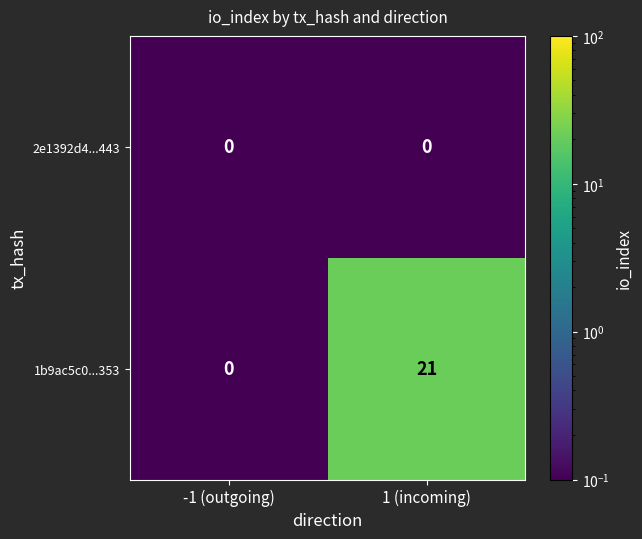

List the series in order of their overall mean, highest first.

1b9ac5c0...353, 2e1392d4...443